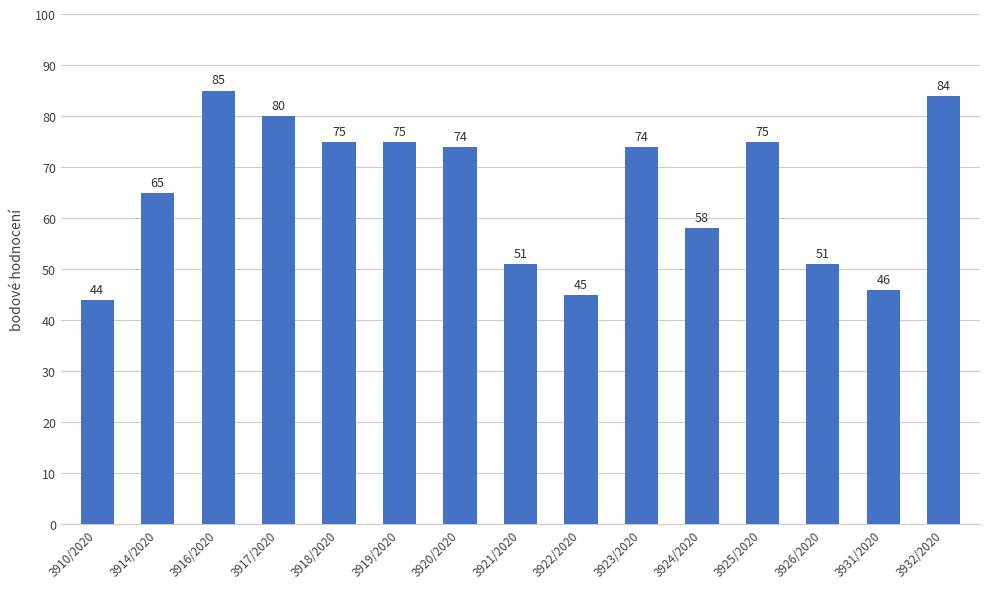

The value at 3914/2020 is 65. True or false?

True